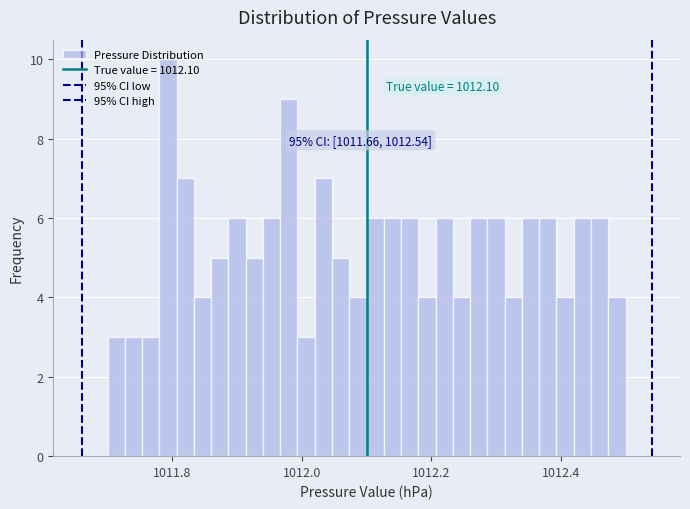

Read against the x-axis, roughly where is the centre of the tallest bar?

1011.80